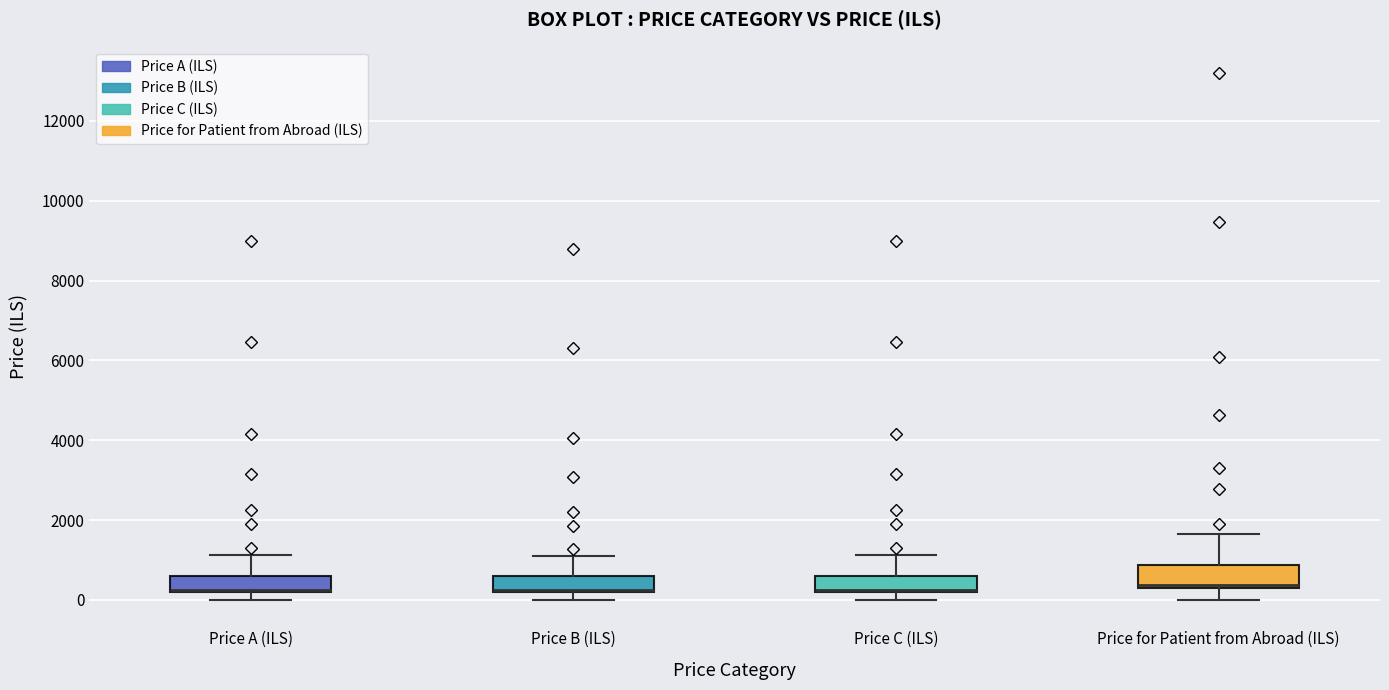

Where is the upper edge of the box for Price A (ILS) on the y-axis? The values are not printed on the chart, so give them approximately, as read against the axis.

600